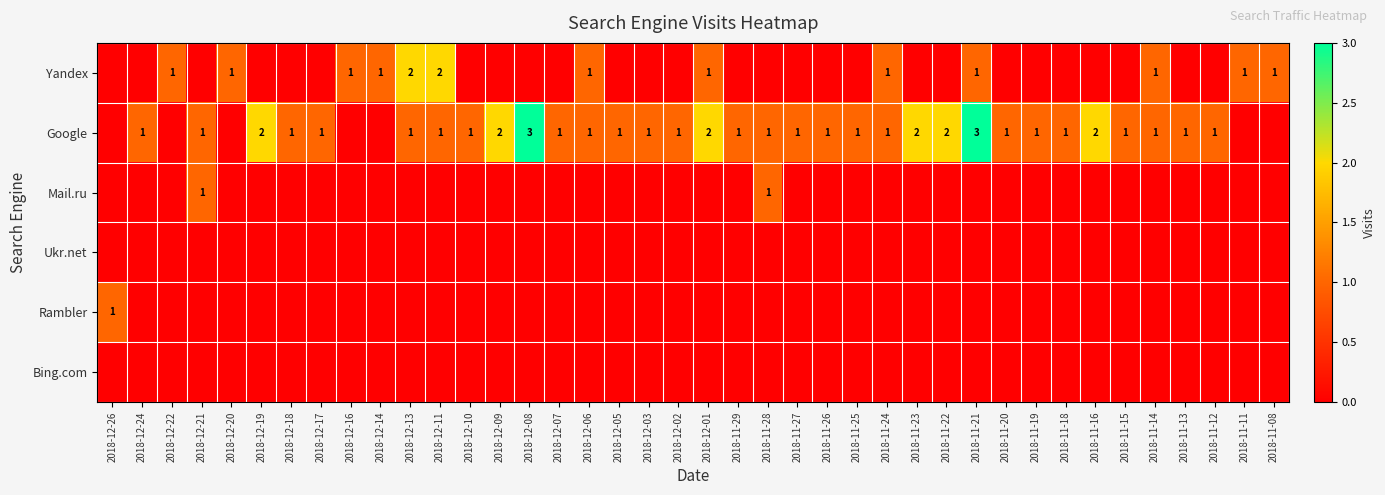

At which category is the sum across all series the highest?

2018-11-21